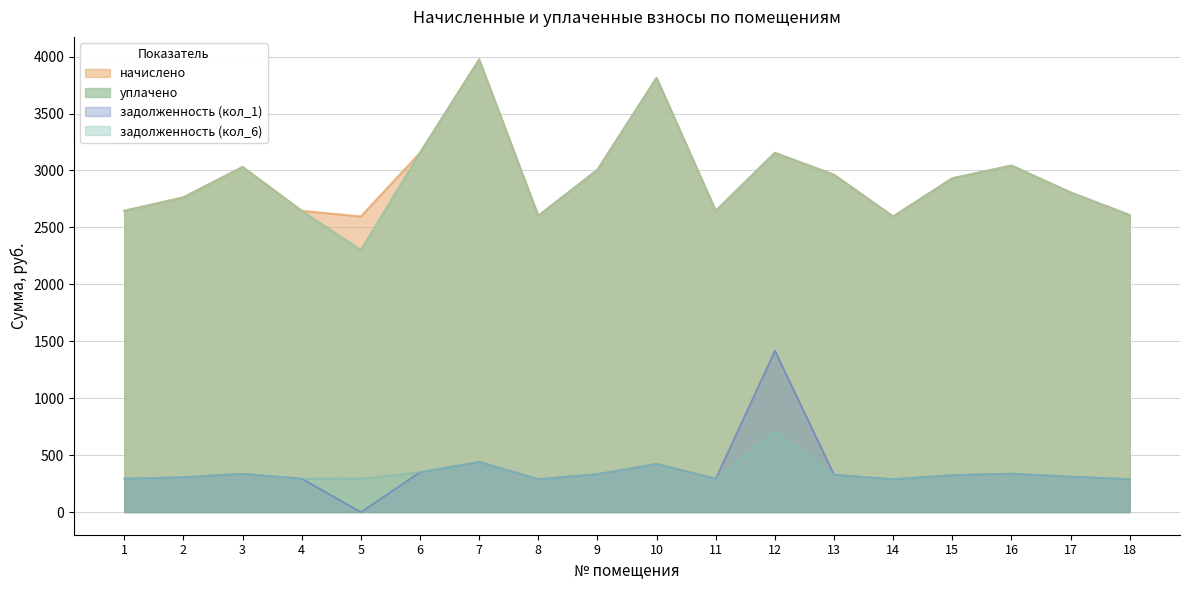

Reading left to right, extract all data points from this chart.

задолженность (кол_1): 1=293.9	2=307.1	3=336.7	4=293.9	5=0.0	6=350.5	7=441.6	8=289.5	9=334.0	10=423.7	11=293.9	12=1417.9	13=329.1	14=289.3	15=325.7	16=338.1	17=311.9	18=289.8
задолженность (кол_6): 1=293.9	2=307.1	3=336.7	4=293.9	5=294.4	6=350.5	7=441.6	8=289.1	9=334.0	10=423.7	11=293.9	12=706.9	13=329.1	14=288.4	15=325.7	16=338.1	17=311.9	18=289.8
начислено: 1=2645.5	2=2763.4	3=3030.5	4=2645.5	5=2595.8	6=3154.7	7=3974.4	8=2602.0	9=3005.6	10=3812.9	11=2645.5	12=3154.7	13=2962.2	14=2595.8	15=2931.1	16=3042.9	17=2806.9	18=2608.2
уплачено: 1=2645.5	2=2763.4	3=3030.5	4=2645.5	5=2301.0	6=3154.7	7=3974.4	8=2601.0	9=3005.6	10=3812.9	11=2645.5	12=3154.7	13=2962.2	14=2595.8	15=2931.1	16=3042.9	17=2806.9	18=2608.2